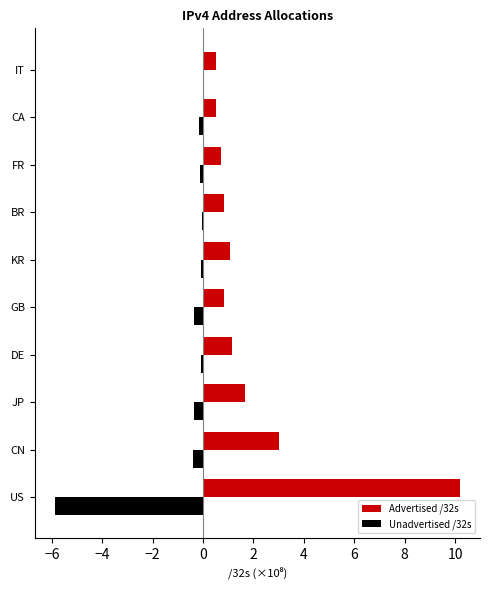

The value of Advertised /32s at CA is 0.5. True or false?

True